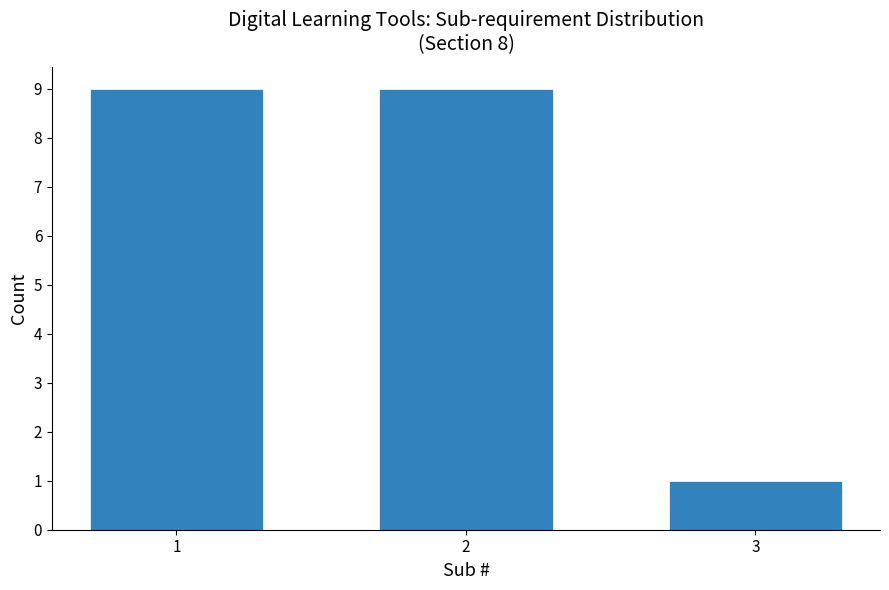

Reading right to left, list all the values displayed in this chart.

3=1	2=9	1=9